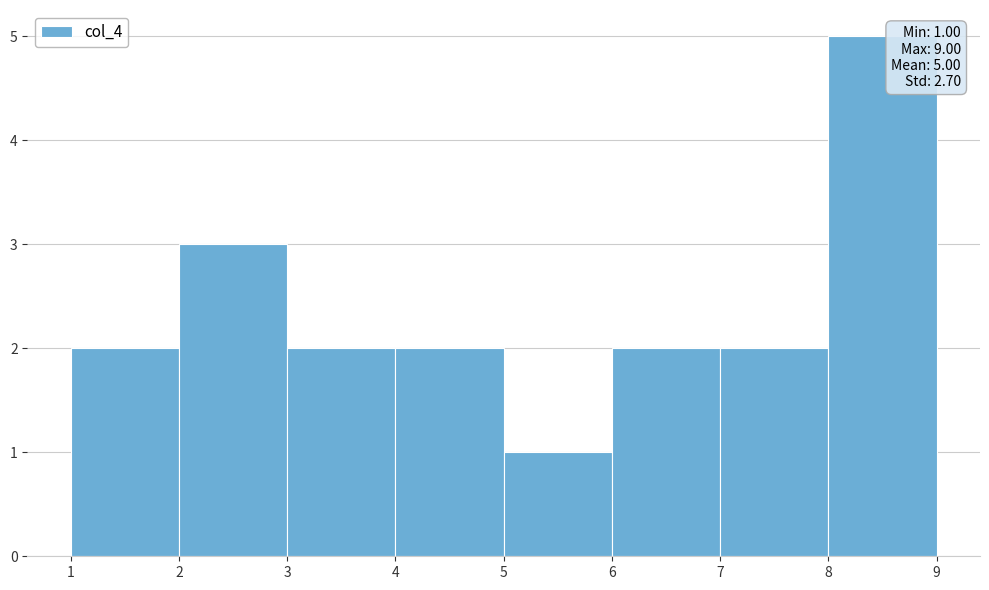

Over which range of the x-axis is the bar tallest?

8 to 9